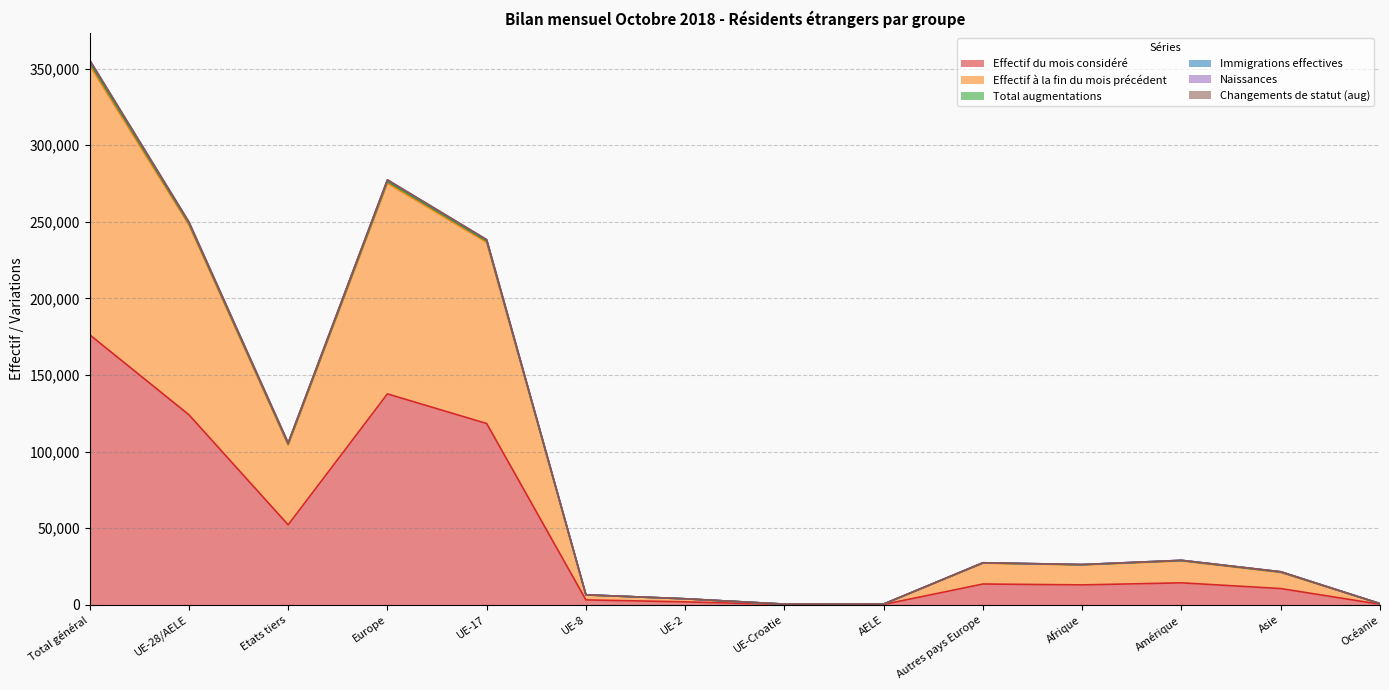

What is the value of the Naissances point at the 9th from the left?

537